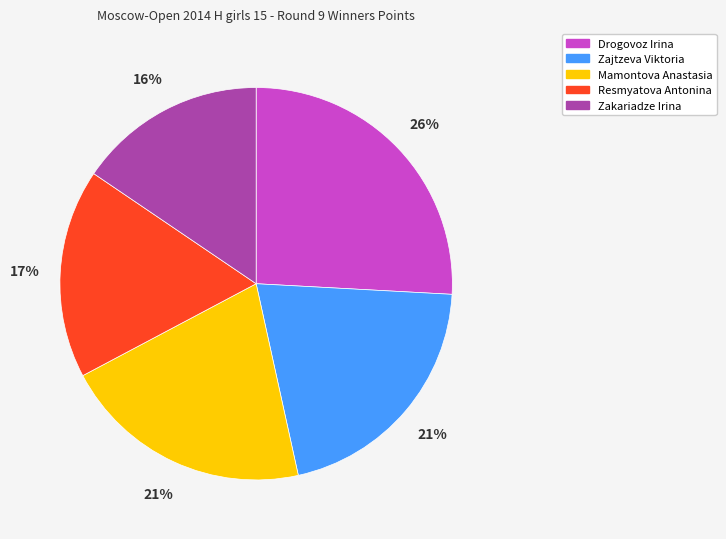

Which slice is the smallest?

Zakariadze Irina